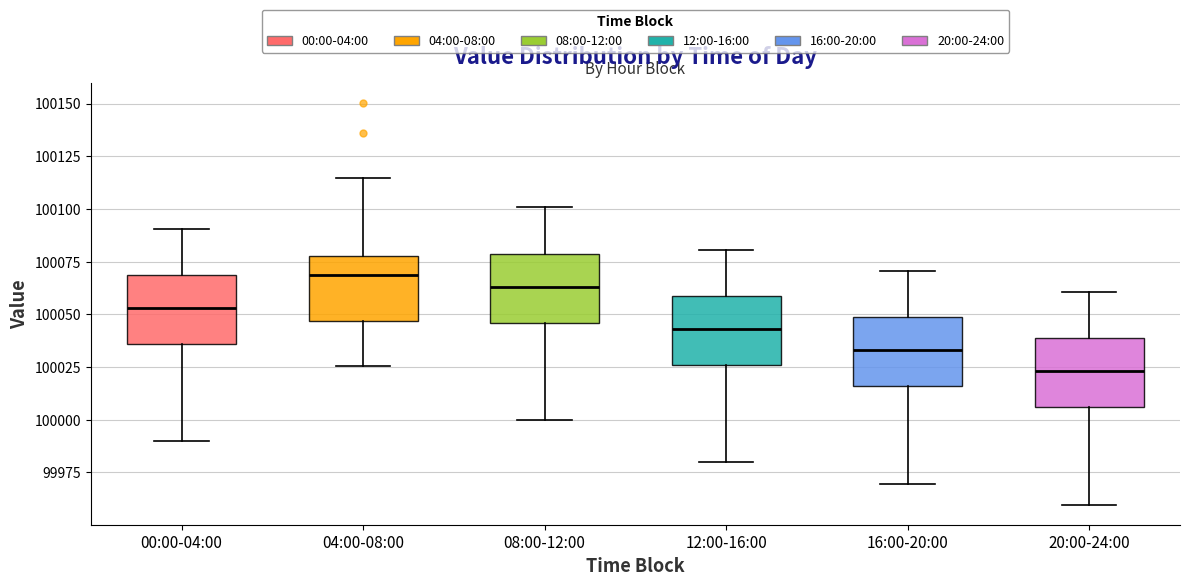

Where is the upper edge of the box for 16:00-20:00 on the y-axis? The values are not printed on the chart, so give them approximately, as read against the axis.

100050